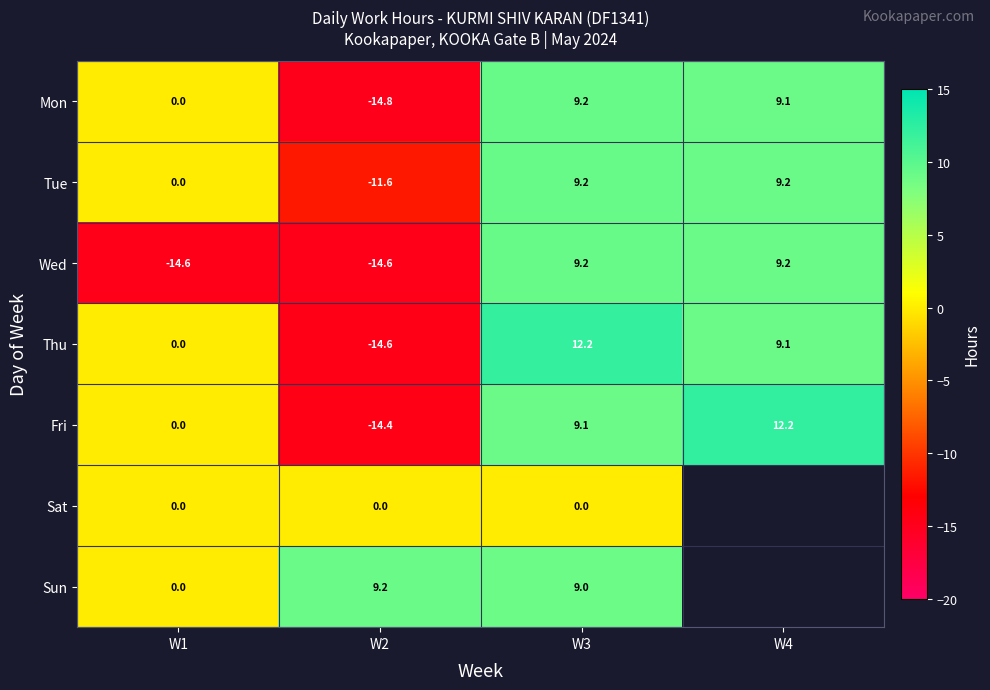

Is the value of Sat at W3 greater than the value of Wed at W1?

Yes